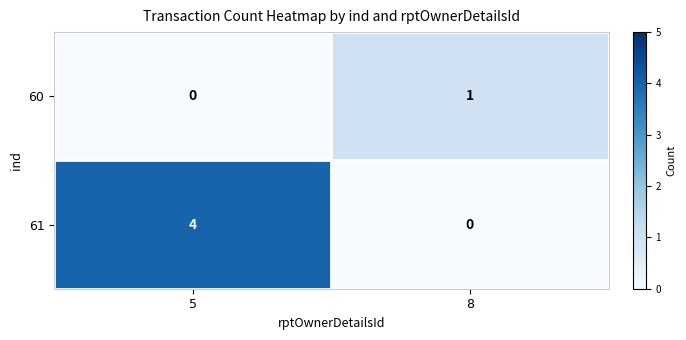

Reading left to right, what are all the values shown in this chart?

60: 0	1
61: 4	0